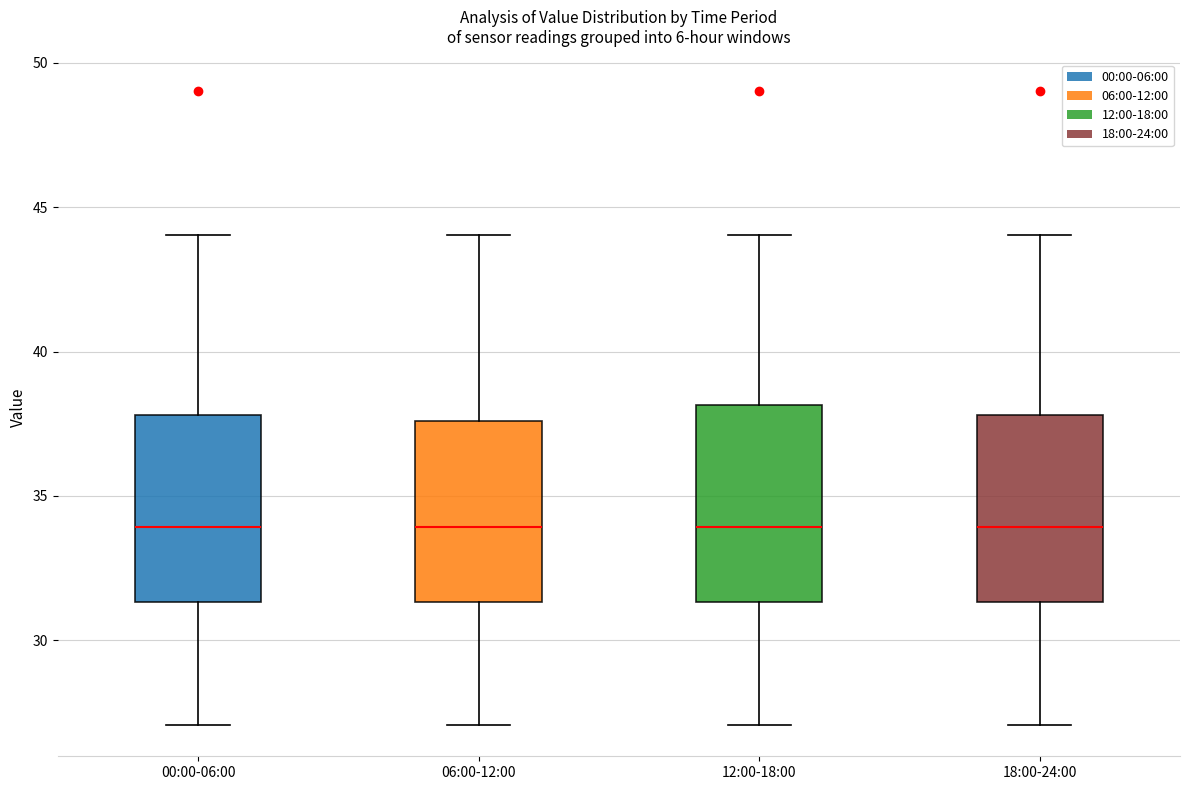

Where does the median line of the box for 00:00-06:00 sit on the y-axis? The values are not printed on the chart, so give them approximately, as read against the axis.

34.0